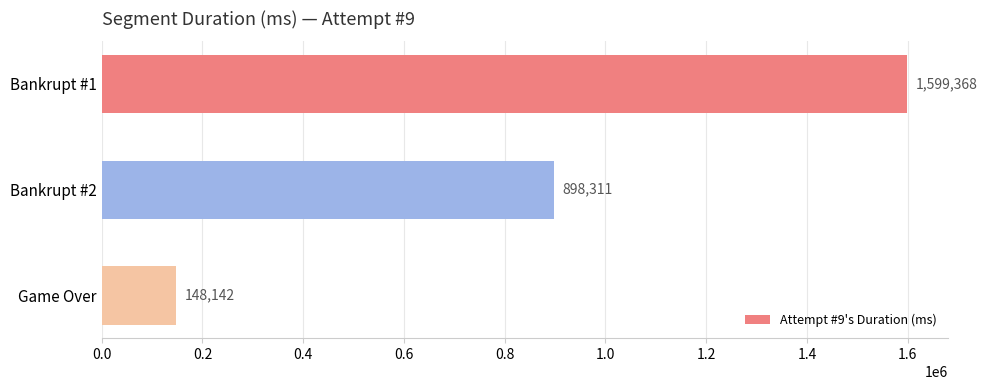

Rank the categories by value from lowest to highest.

Game Over, Bankrupt #2, Bankrupt #1